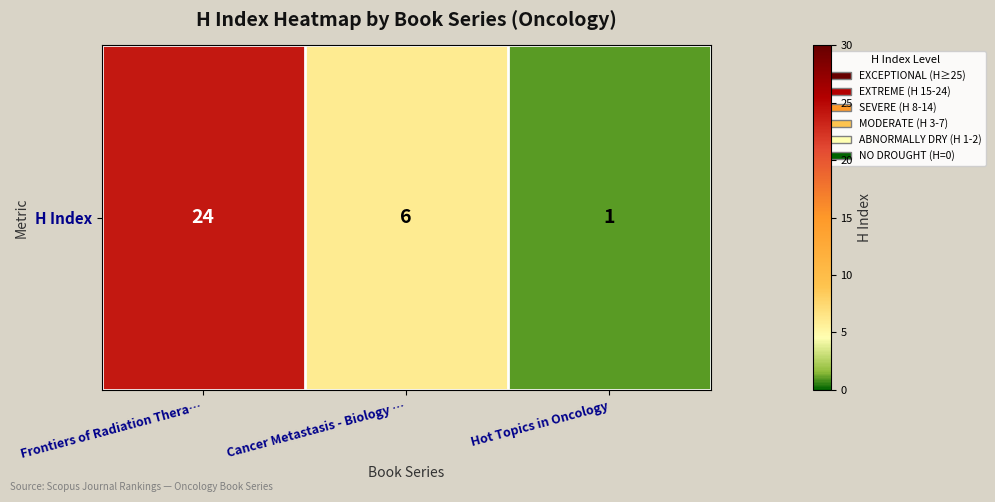

What is the sum of all values?

31